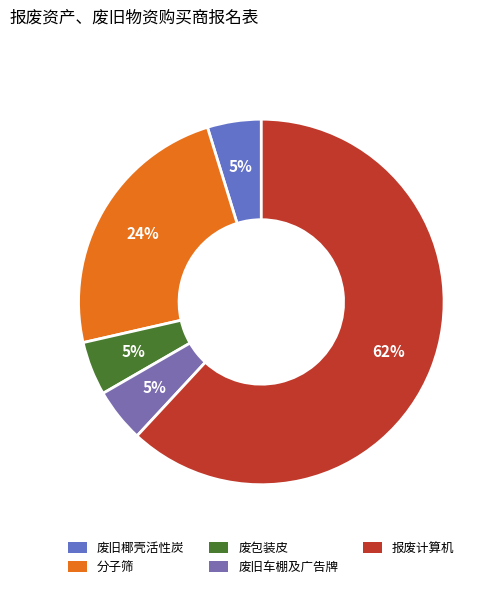

How many slices are in this pie chart?

5